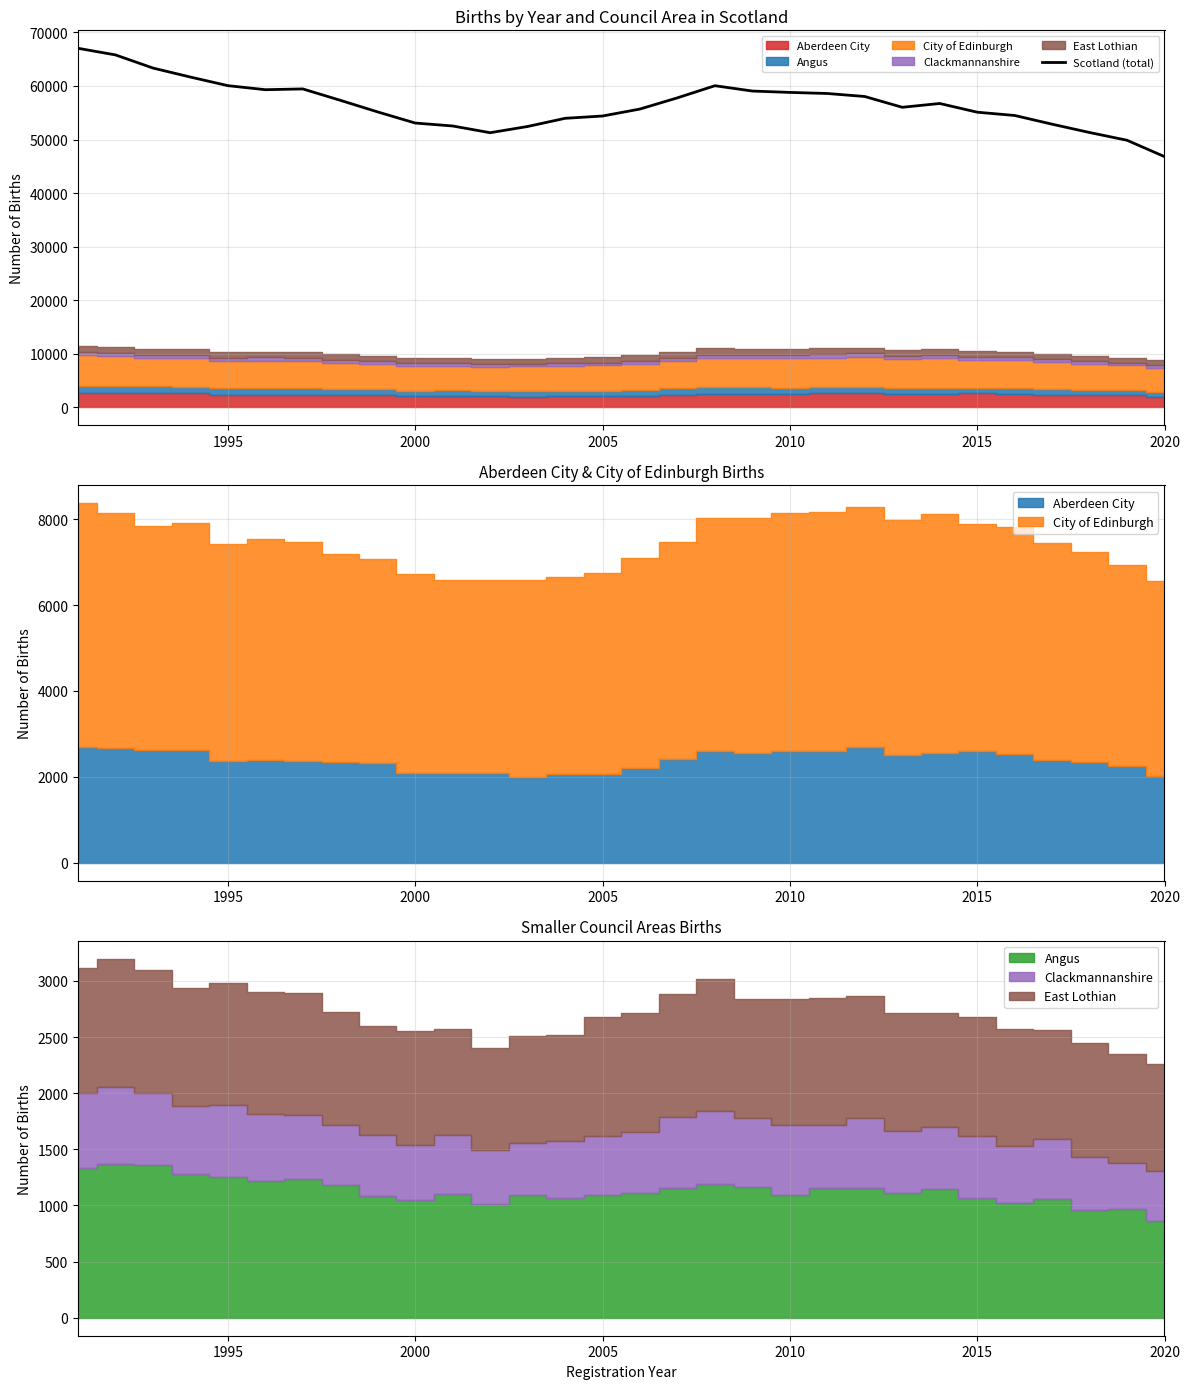

How many values exceed 56725?

14